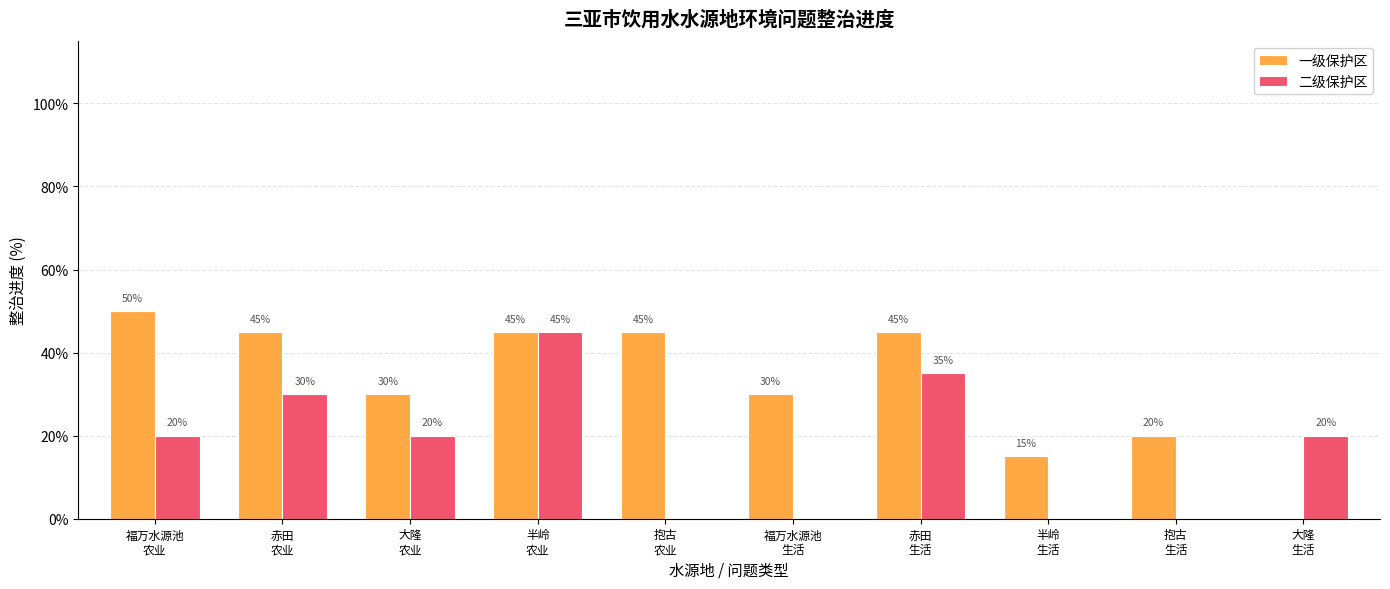

Which series has the largest total across all categories?

一级保护区